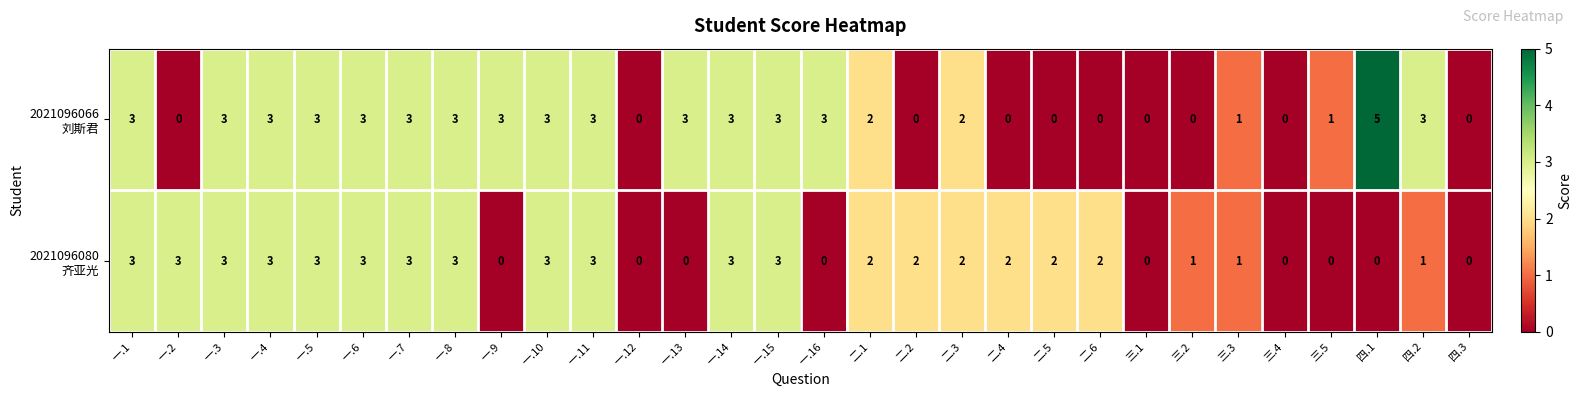

What is the total value across all series at 一.5?

6